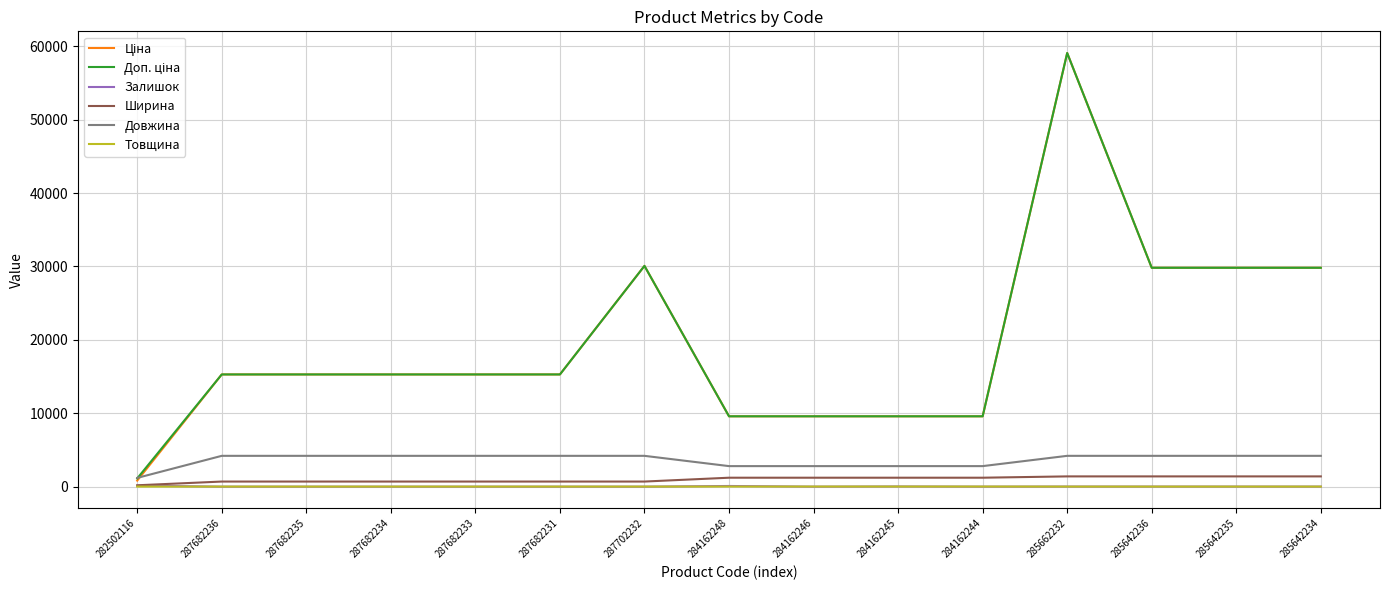

Is the value of Залишок at 287682234 greater than the value of Довжина at 284162246?

No